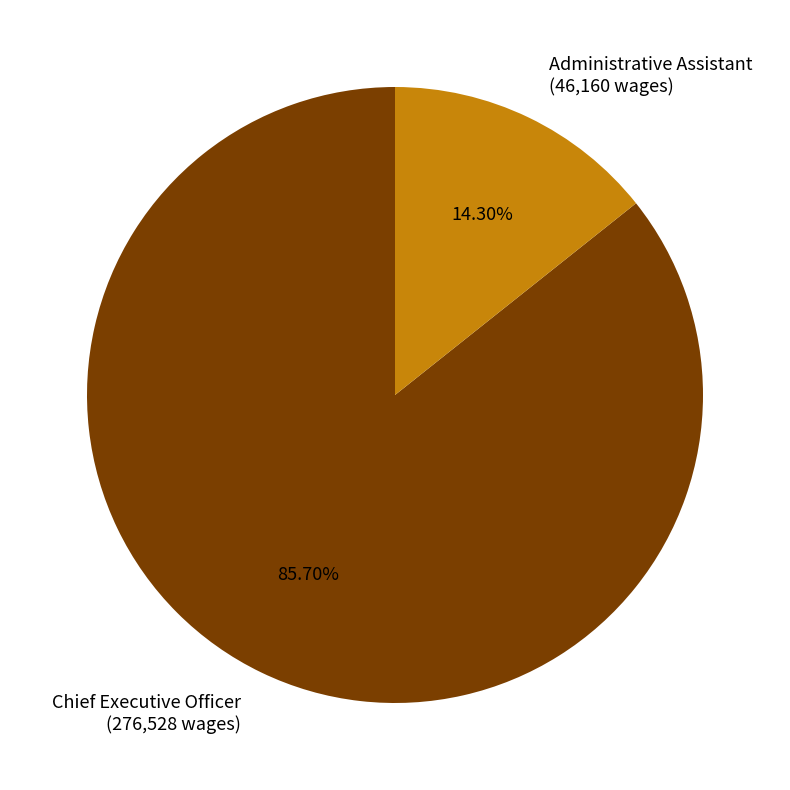

Is there a majority slice in this chart?

Yes